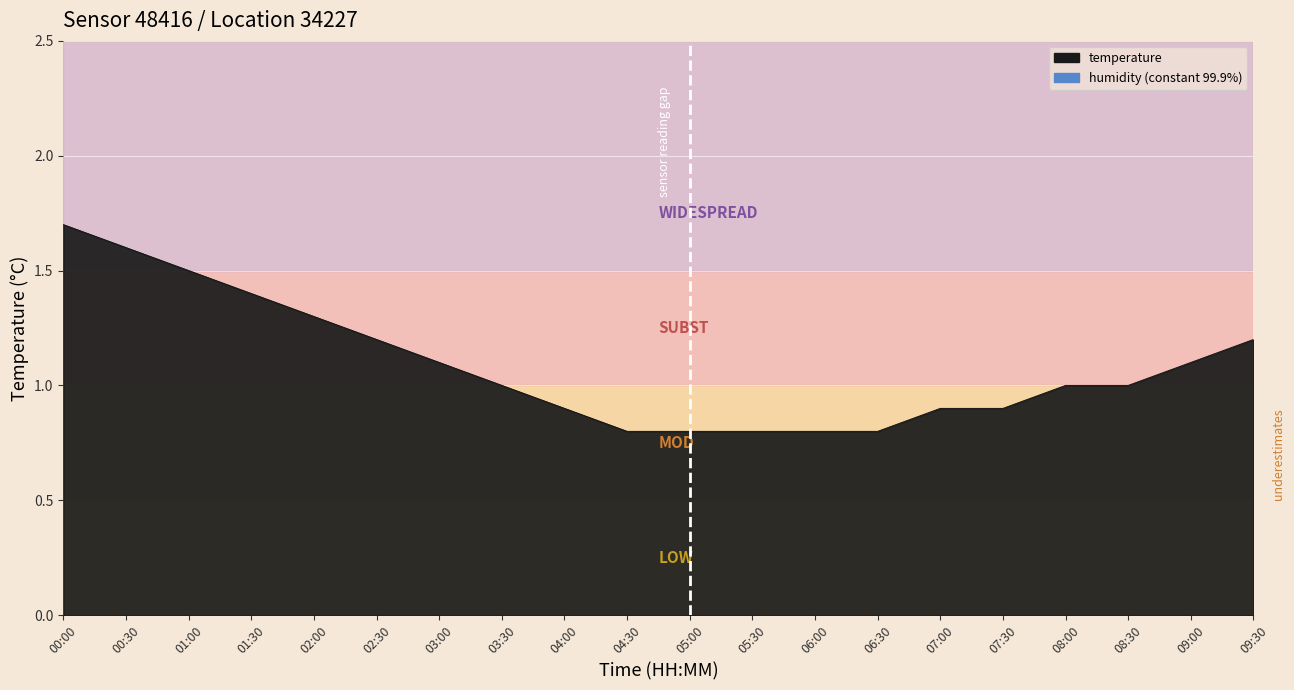

The chart shows a value of 1.5 at 01:00. True or false?

True